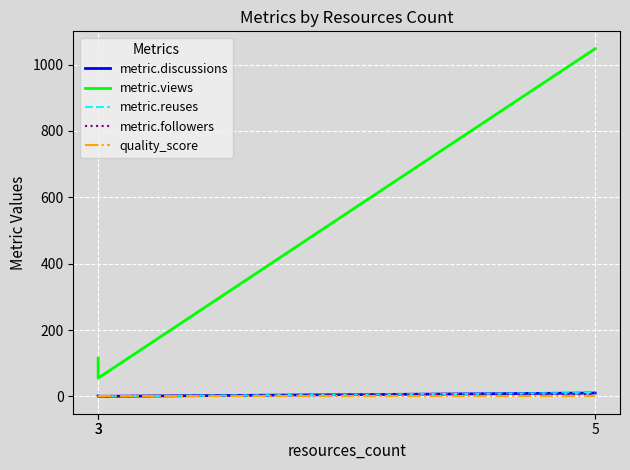

Rank the categories by metric.reuses value from highest to lowest.

5, 3, 3